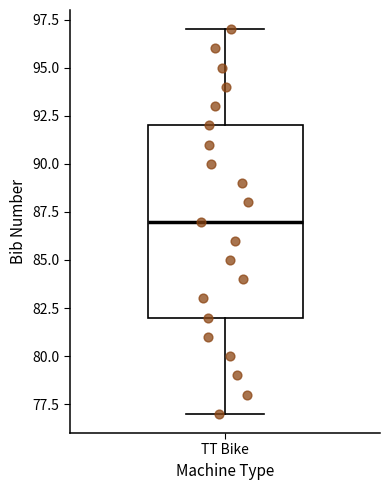

Read this box plot against the y-axis: the position of the median line, the range covered by the box, and the ends of both whiskers. The values are not printed on the chart, so give them approximately, as read against the axis.

median 87, box 82 to 92, whiskers 77 to 97